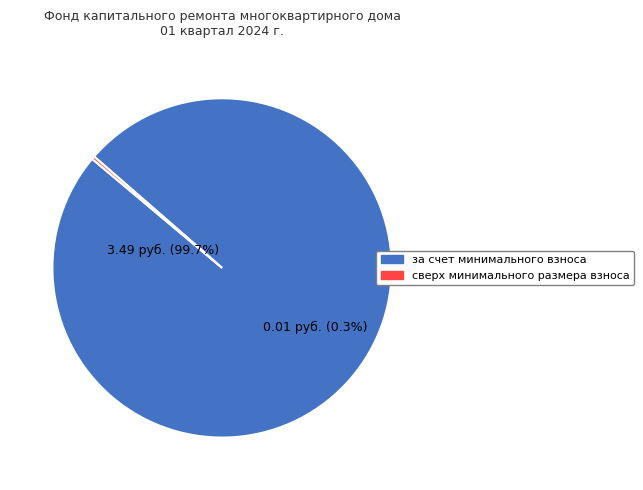

The сверх минимального размера взноса slice represents 0% of the pie. True or false?

True